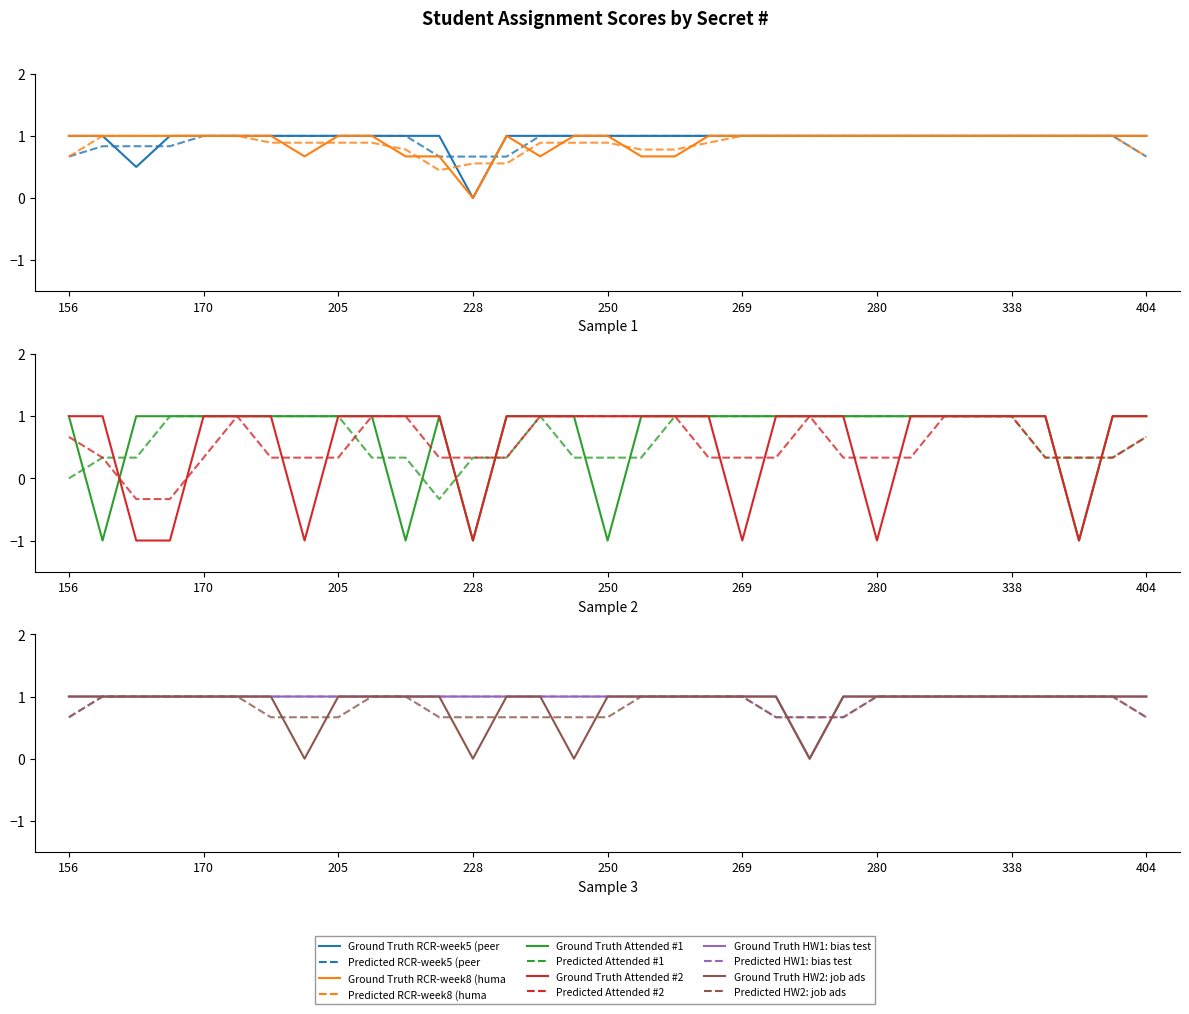

True or false: RCR-week5 (peer, misconduct) has a value of 1.0 at 177.

True